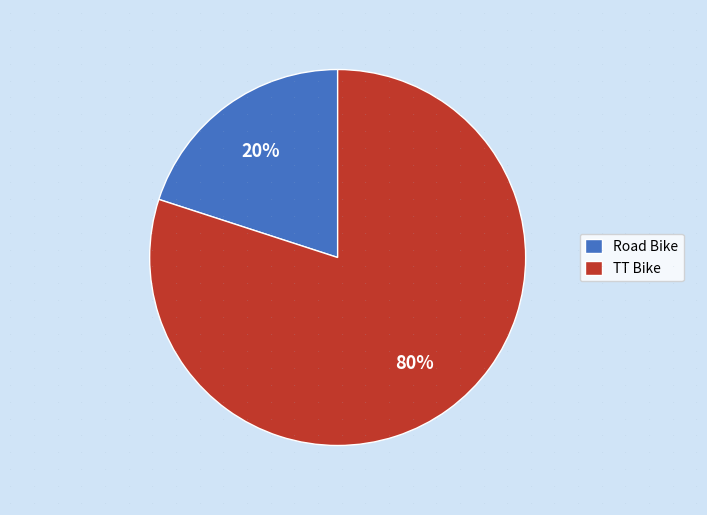

Count the number of slices in the pie.

2